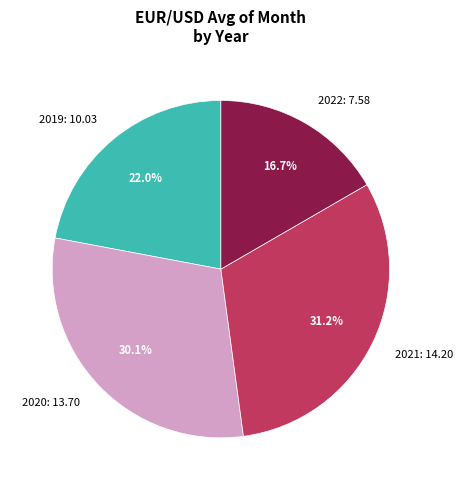

Rank the categories by value from lowest to highest.

2022: 7.58, 2019: 10.03, 2020: 13.70, 2021: 14.20